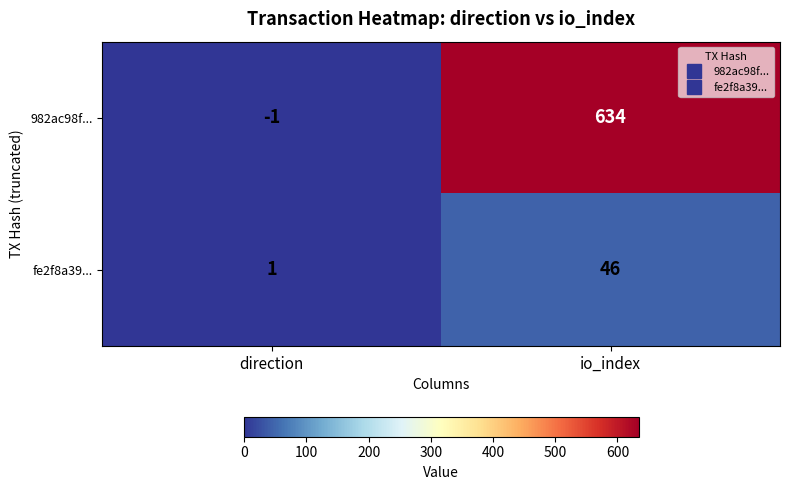

The fe2f8a39... series shows 46 at io_index. True or false?

True